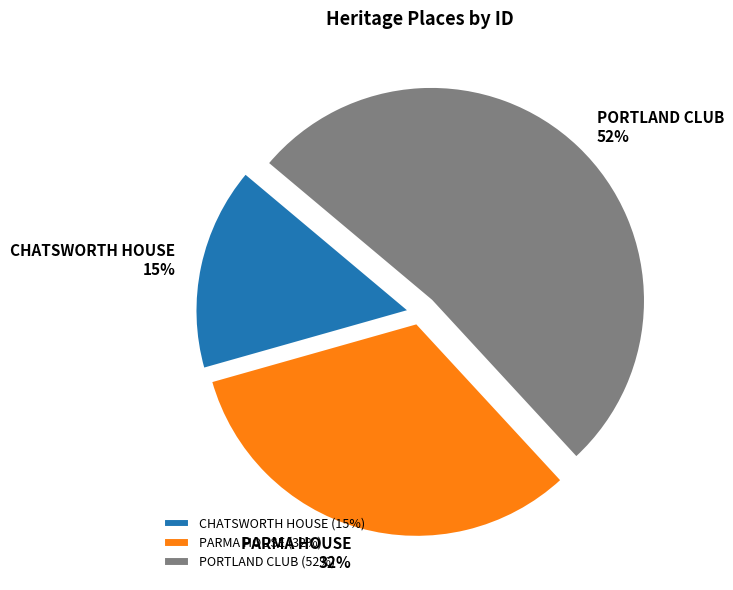

What is the smallest slice in the pie chart?

CHATSWORTH HOUSE